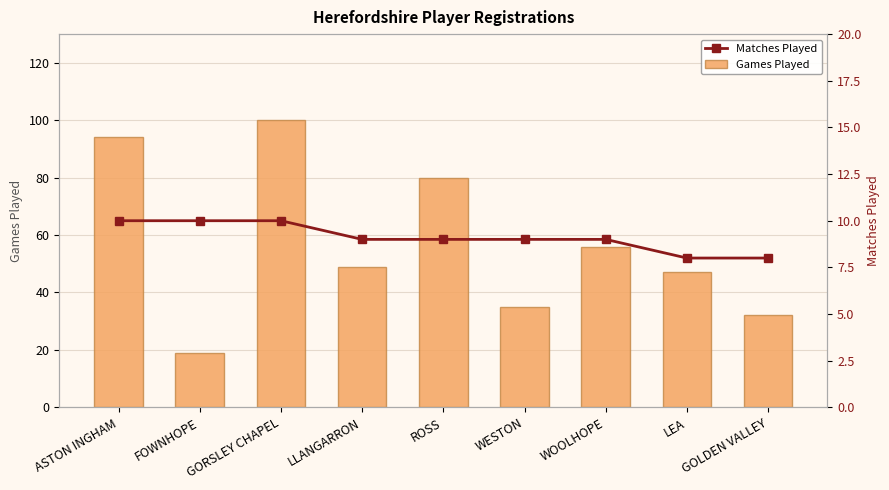

What is the label of the 3rd bar from the right?

WOOLHOPE